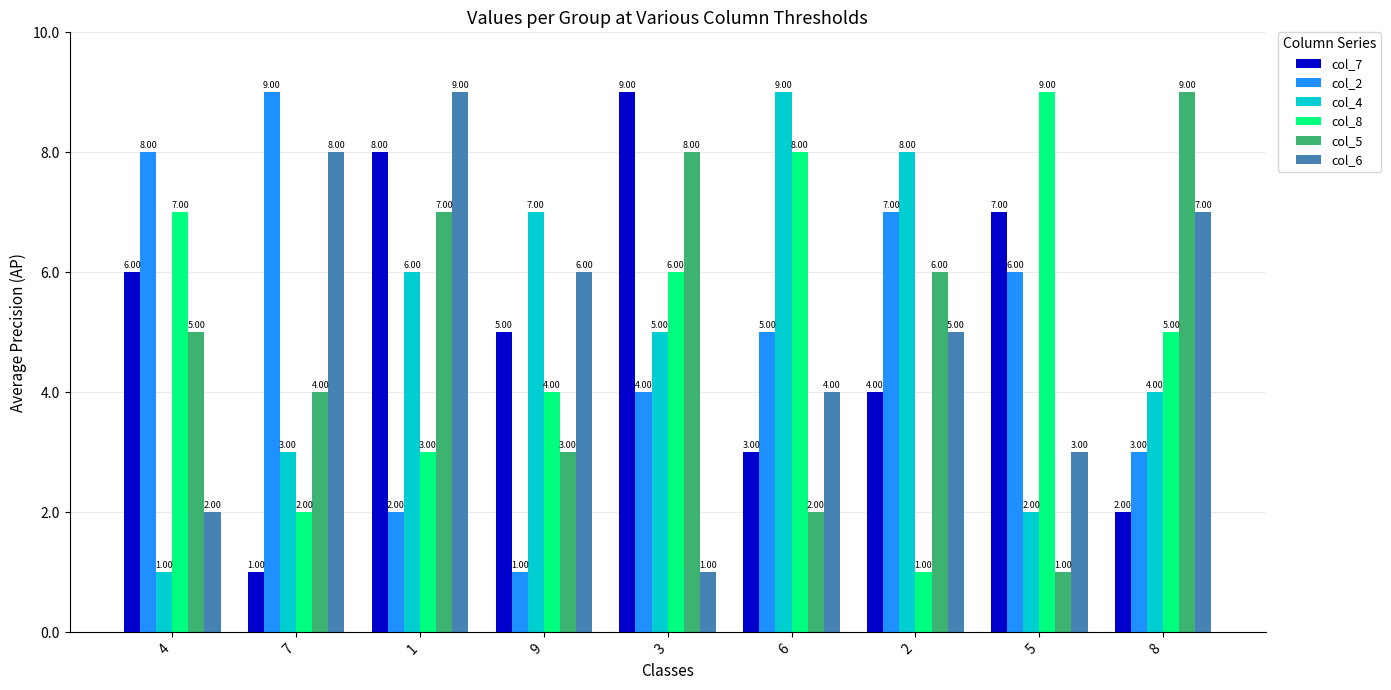

Rank the series at 7 from highest to lowest value.

col_2, col_6, col_5, col_4, col_8, col_7